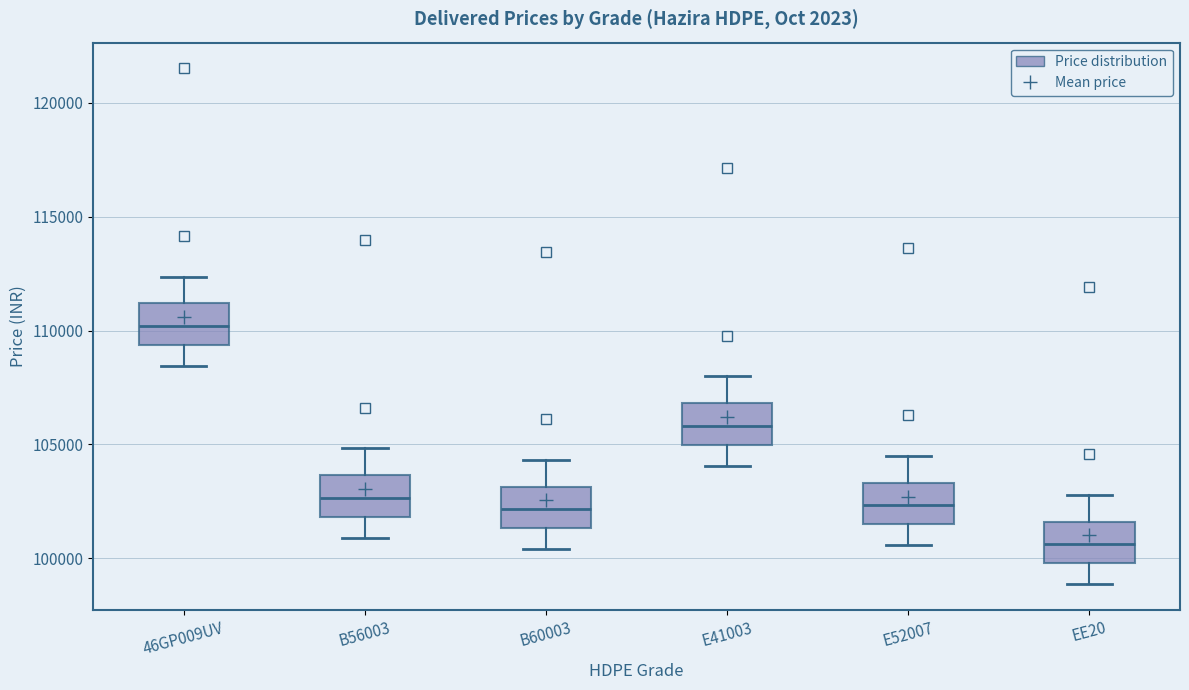

Reading left to right, read every box against the y-axis: the position of its median line, the range the box covers, and the ends of its whiskers. The values are not printed on the chart, so give them approximately, as read against the axis.

46GP009UV: median 110000, box 109500 to 111000, whiskers 108500 to 112500
B56003: median 102500, box 102000 to 103500, whiskers 101000 to 105000
B60003: median 102000, box 101500 to 103000, whiskers 100500 to 104500
E41003: median 106000, box 105000 to 107000, whiskers 104000 to 108000
E52007: median 102500, box 101500 to 103500, whiskers 100500 to 104500
EE20: median 100500, box 100000 to 101500, whiskers 99000 to 103000